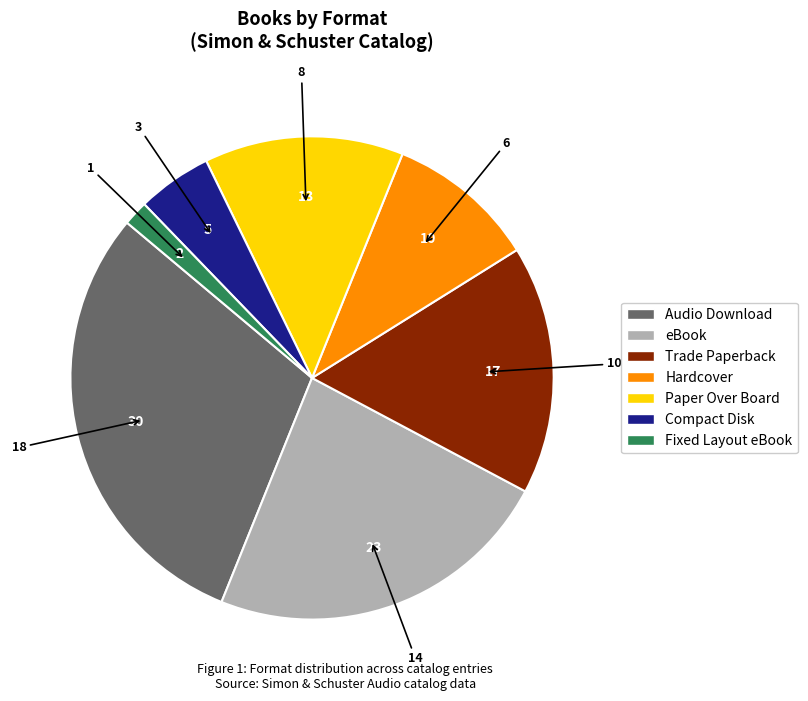

Rank the categories by value from lowest to highest.

Fixed Layout eBook, Compact Disk, Hardcover, Paper Over Board, Trade Paperback, eBook, Audio Download